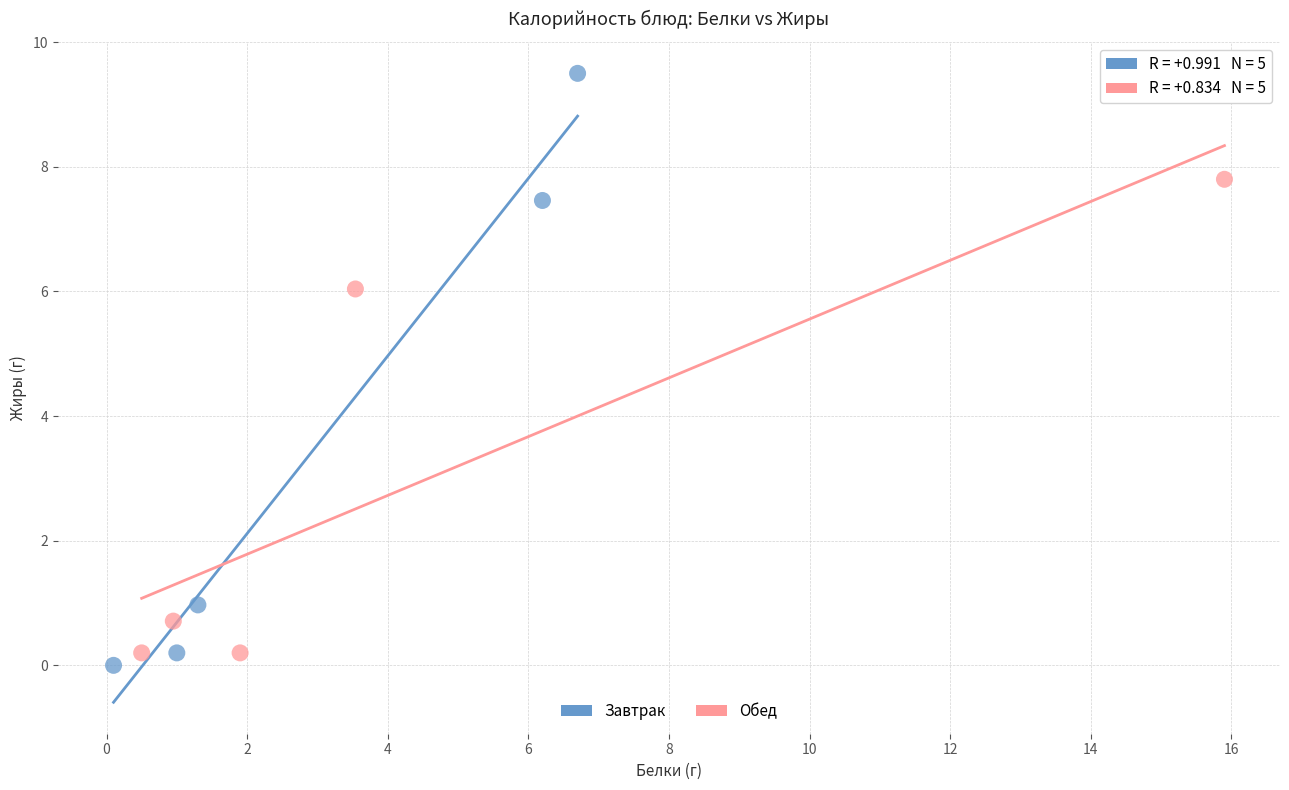

Which series has the largest Y range (max minus min)?

Завтрак